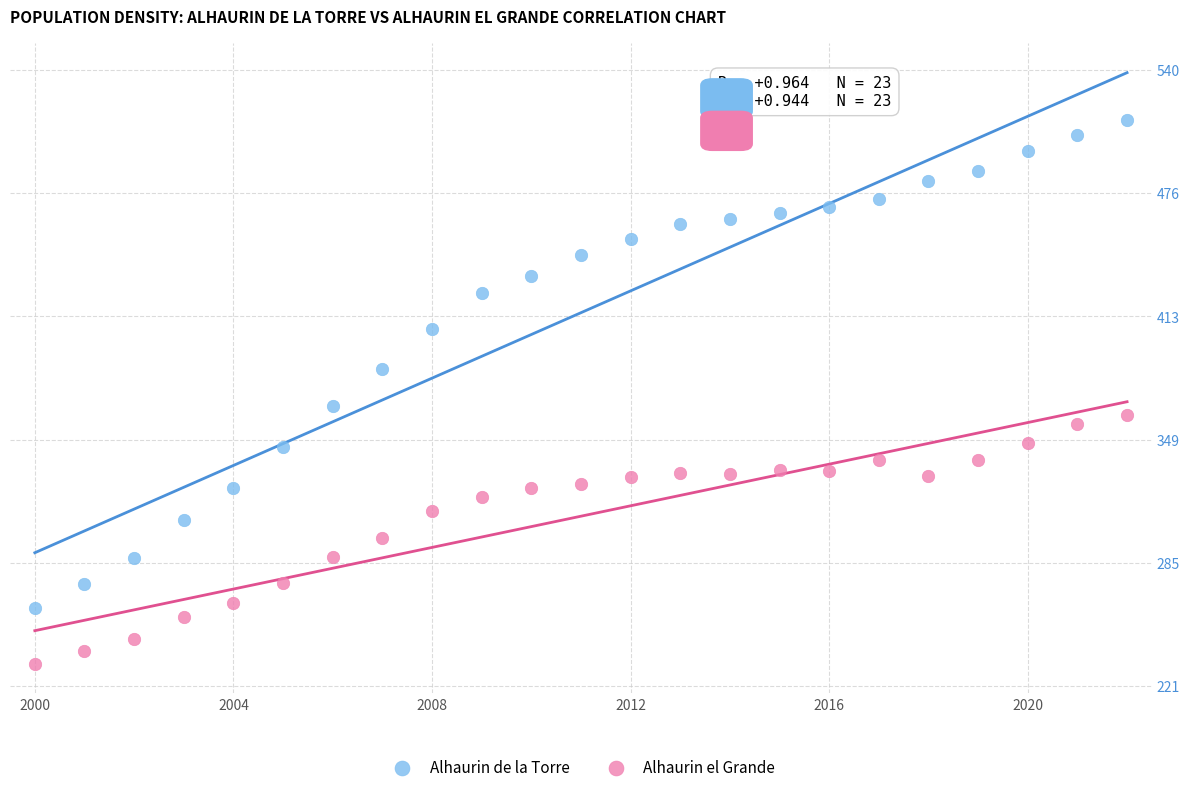

Which series reaches the maximum Y coordinate?

Alhaurin de la Torre